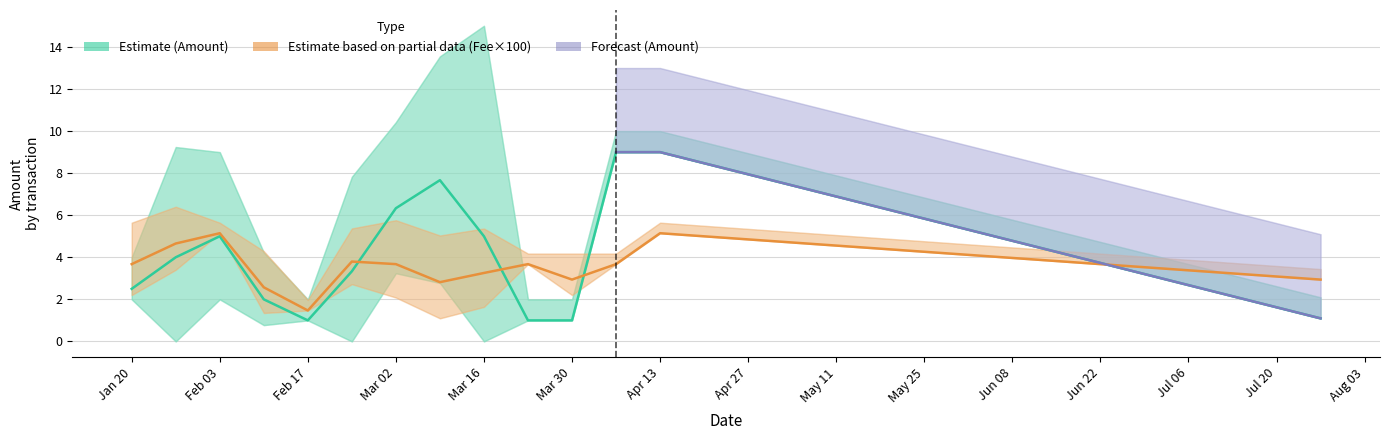

What is the maximum value for Fee ×100?

5.1